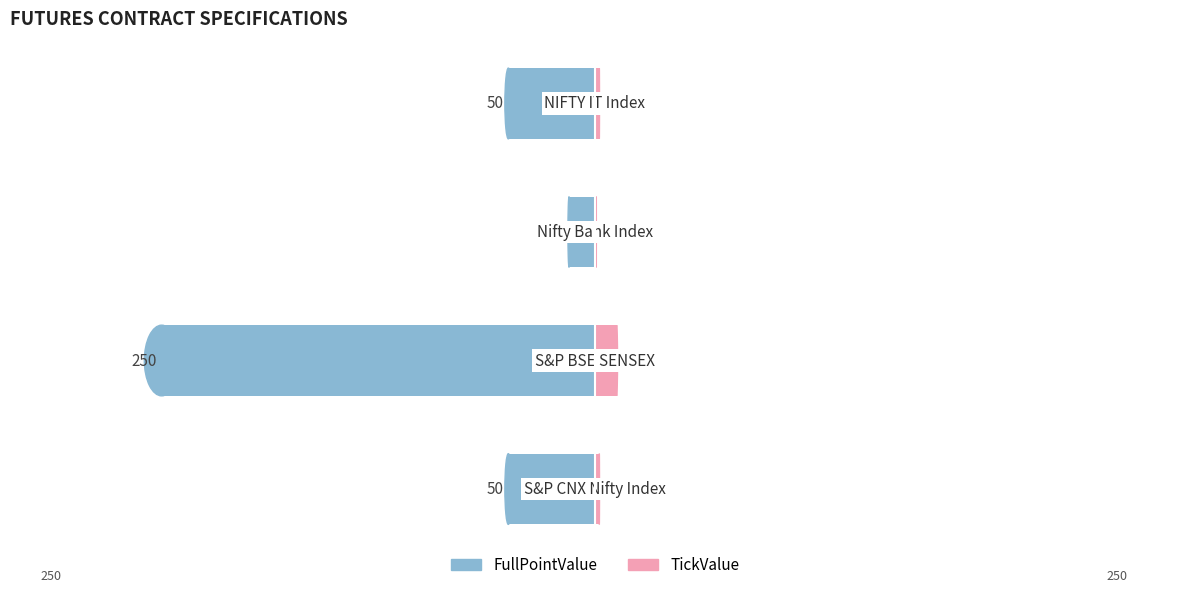

How many bars are there in total?

8